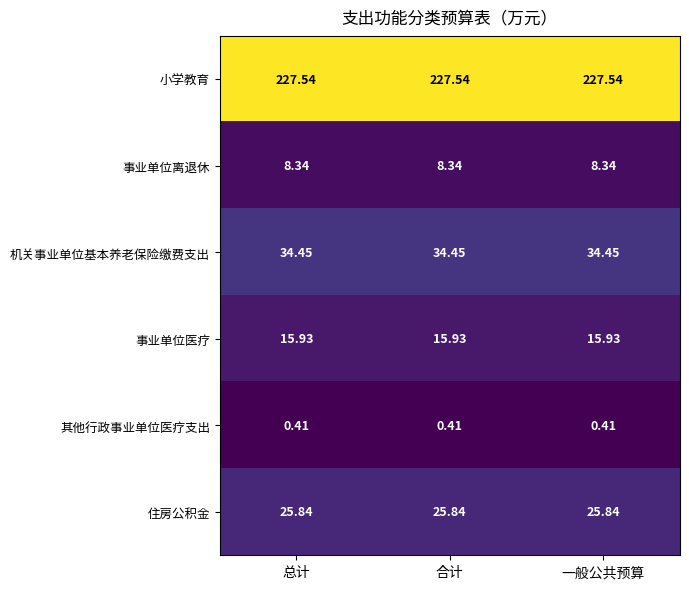

Is the value of 机关事业单位基本养老保险缴费支出 at 总计 greater than the value of 事业单位医疗 at 合计?

Yes